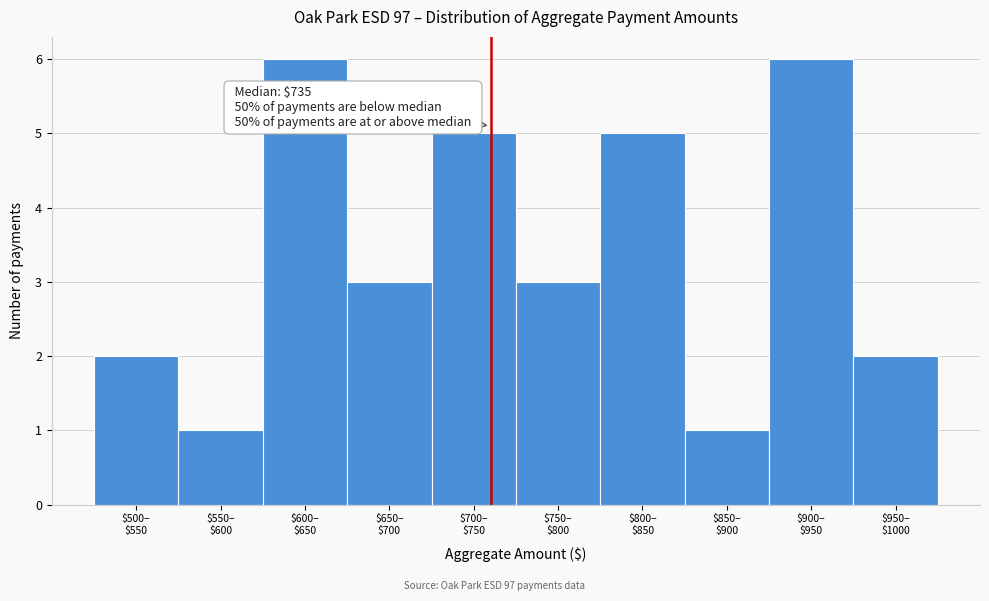

Reading left to right, what are all the values shown in this chart?

2	1	6	3	5	3	5	1	6	2